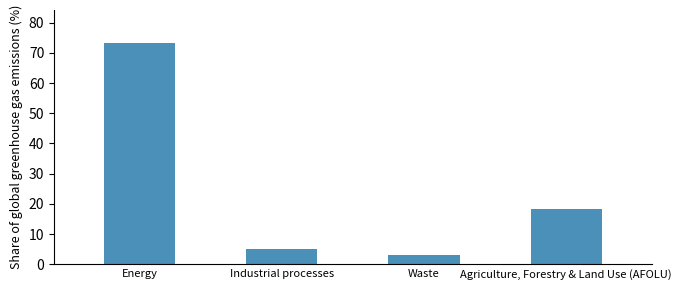

Reading right to left, what are all the values shown in this chart?

Agriculture, Forestry & Land Use (AFOLU)=18.4	Waste=3.2	Industrial processes=5.2	Energy=73.2